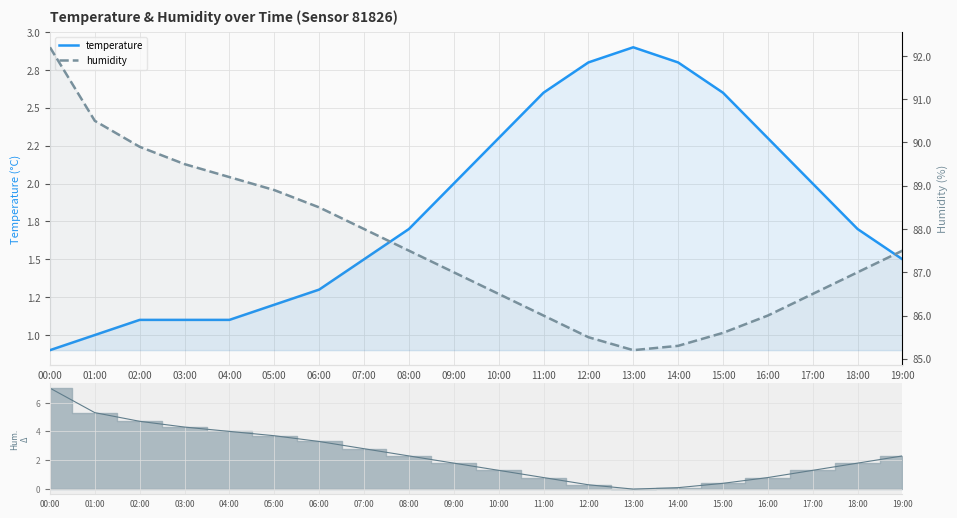

At how many categories does at least one series exceed 49?

20